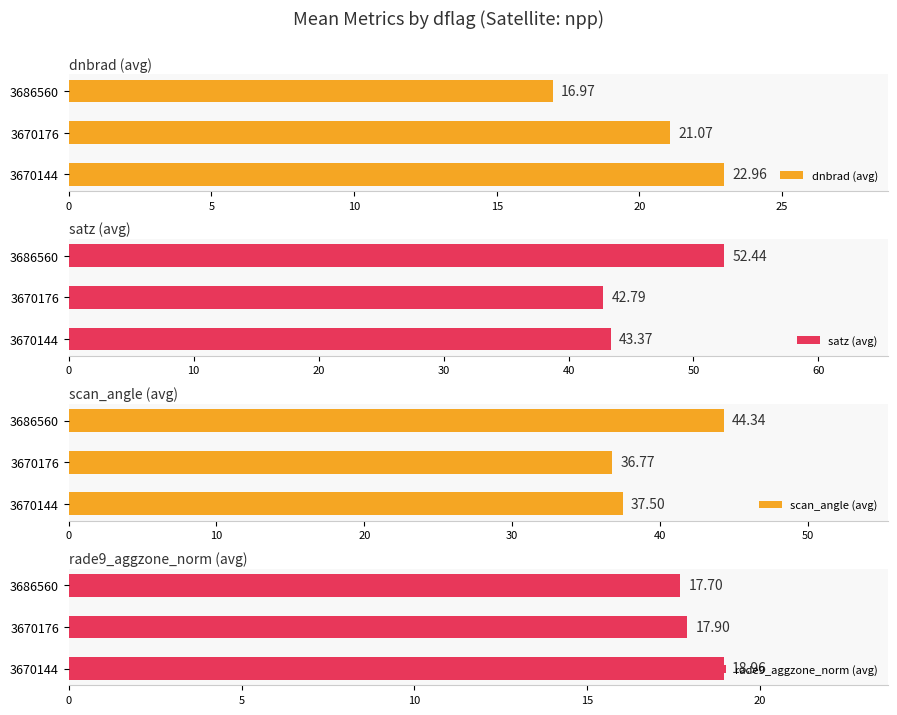

At how many categories does at least one series exceed 51?

1